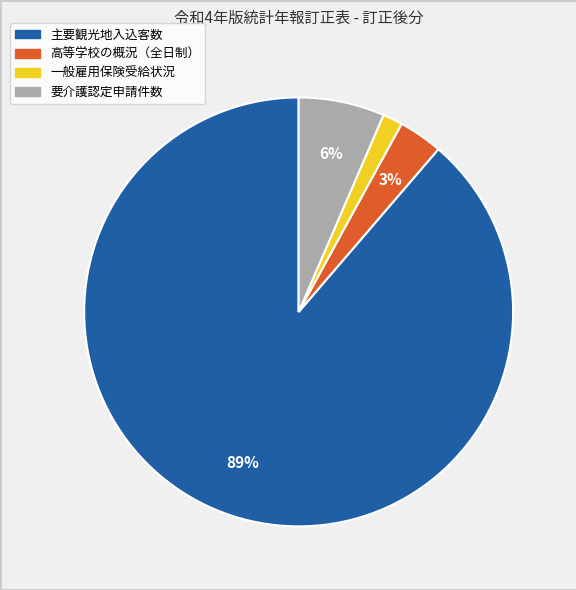

To the nearest percent, what portion does 要介護認定申請件数 represent?

6%